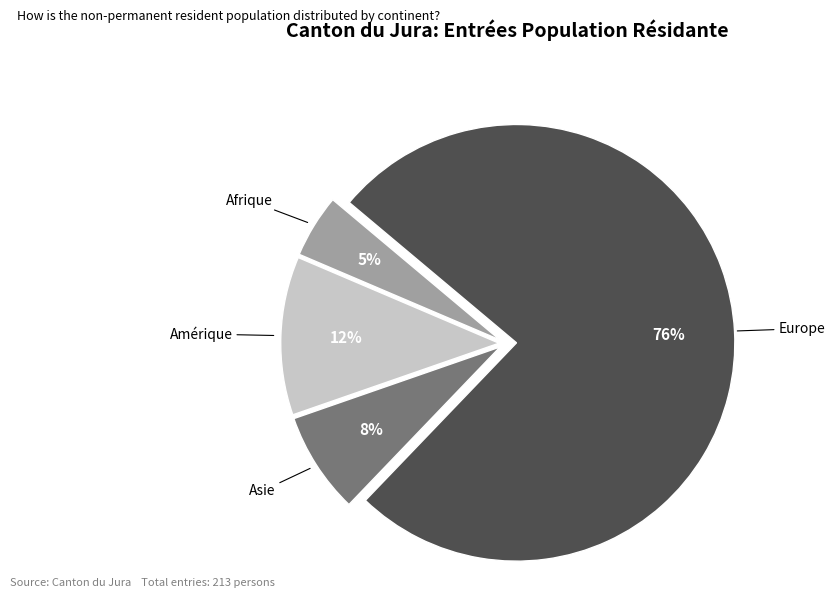

Is there a majority slice in this chart?

Yes